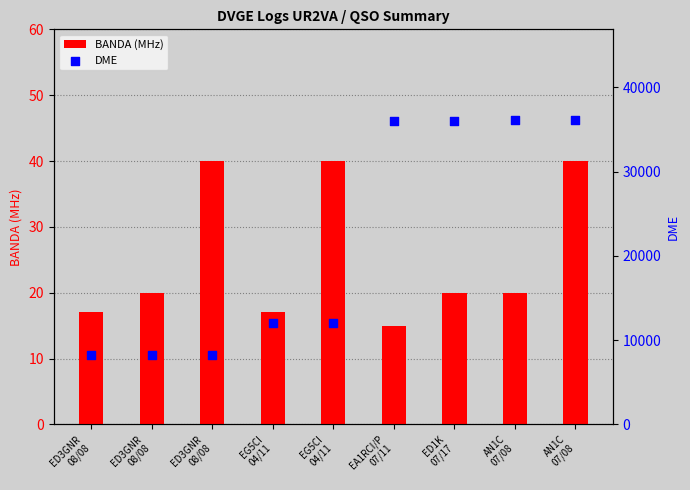

What are all the series names shown in the legend?

BANDA (MHz), DME